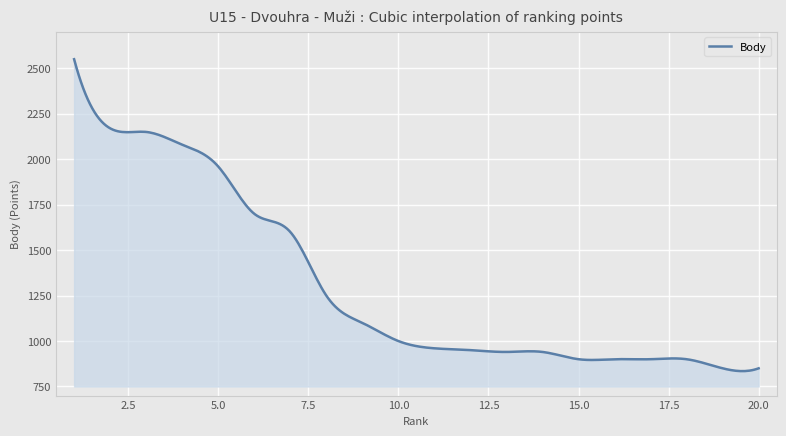

What is the minimum value shown in the chart?

834.5